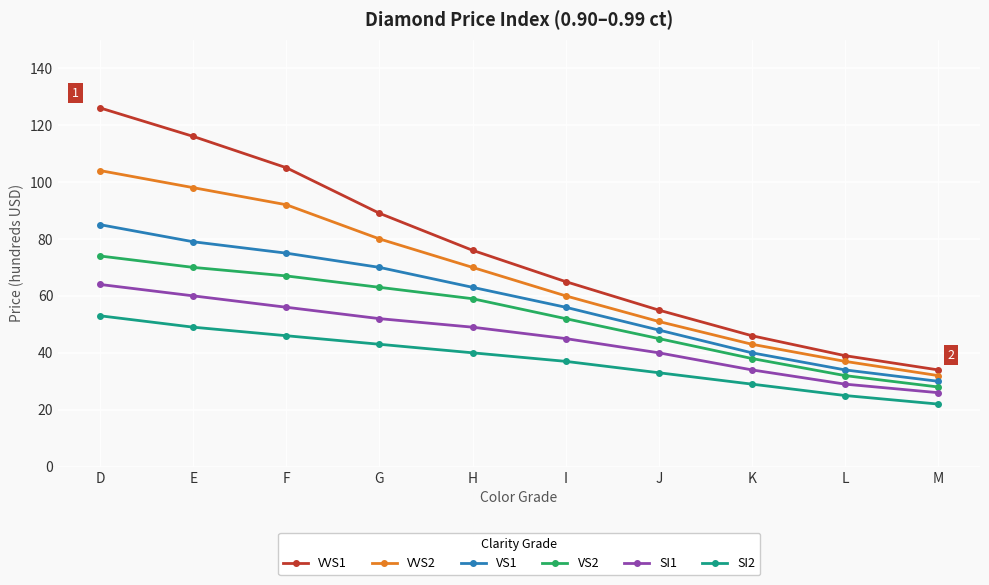

What is the approximate value of SI1 at L, to the nearest 5?

30